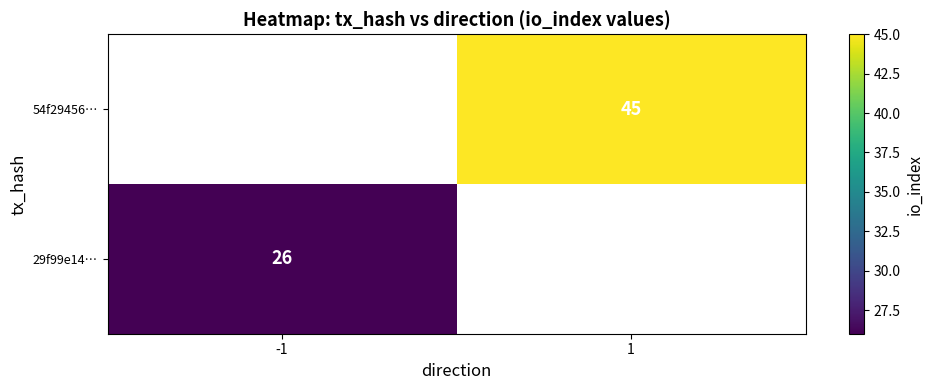

Is it true that 29f99e14… equals 41 at -1?

False